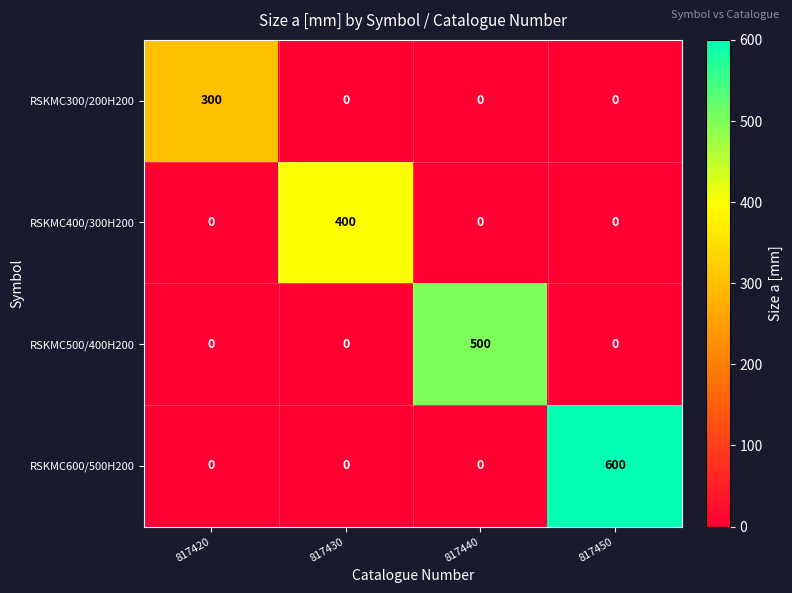

List the series in order of their overall mean, lowest first.

RSKMC300/200H200, RSKMC400/300H200, RSKMC500/400H200, RSKMC600/500H200